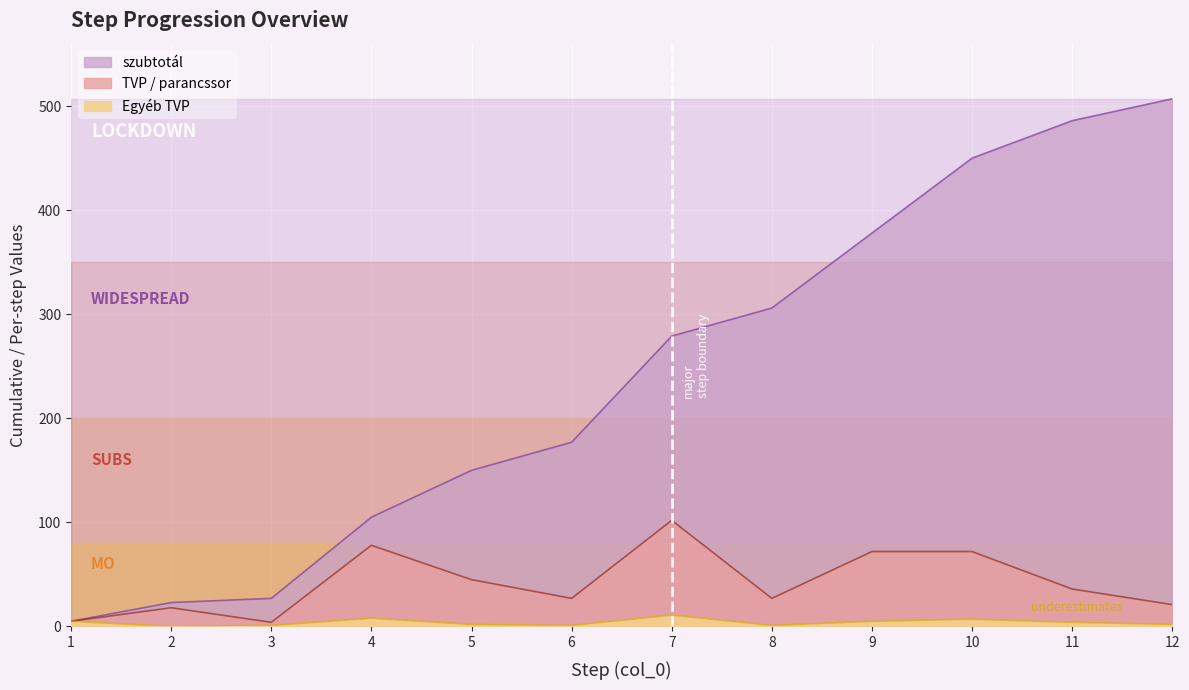

What are all the series names shown in the legend?

szubtotal, TVP_parancssor, Egyeb_TVP